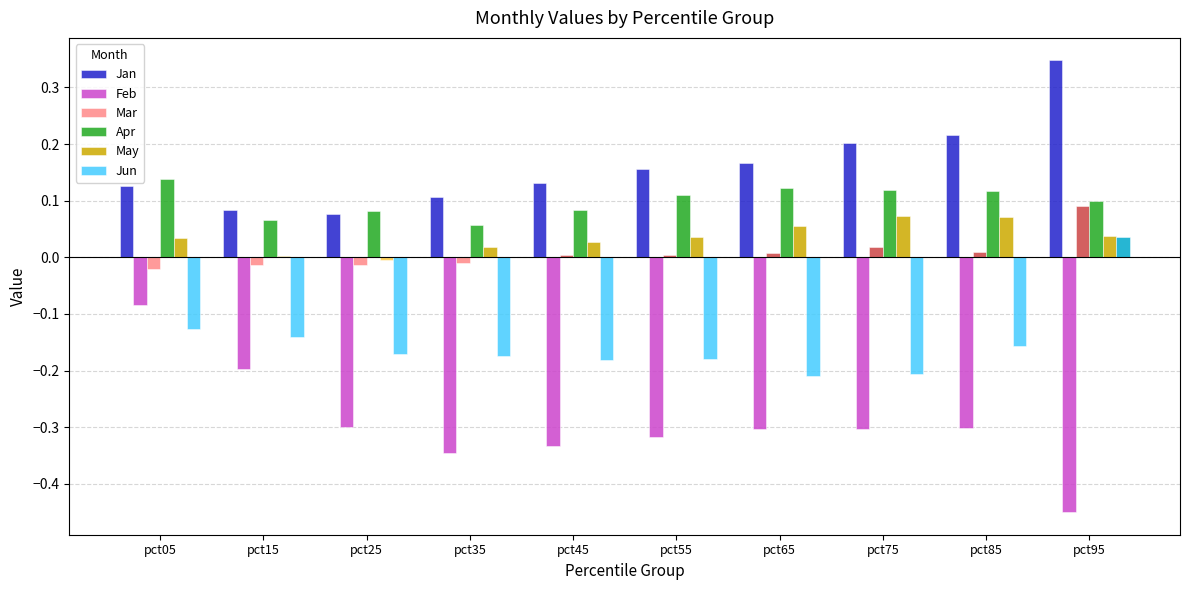

How many Jun values are between 0 and 1?

1